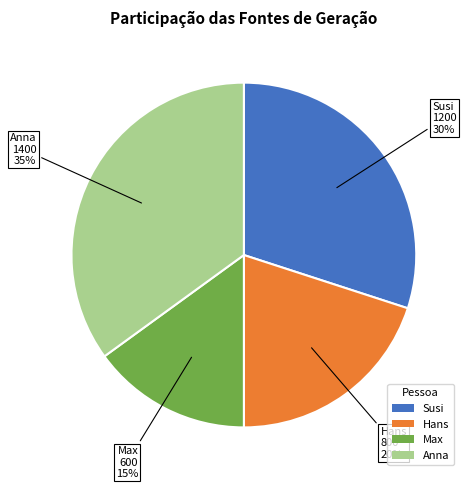

What is the ratio of the value at Susi to the value at Anna?

0.9